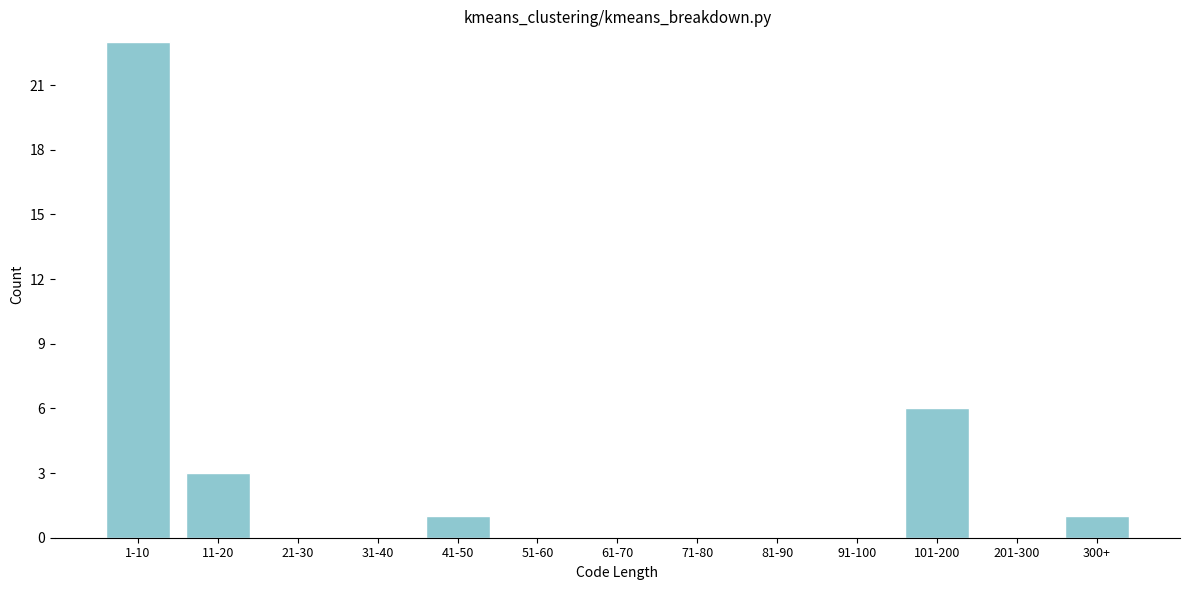

Reading left to right, transcribe all the data shown in this chart.

1-10=23	11-20=3	21-30=0	31-40=0	41-50=1	51-60=0	61-70=0	71-80=0	81-90=0	91-100=0	101-200=6	201-300=0	300+=1